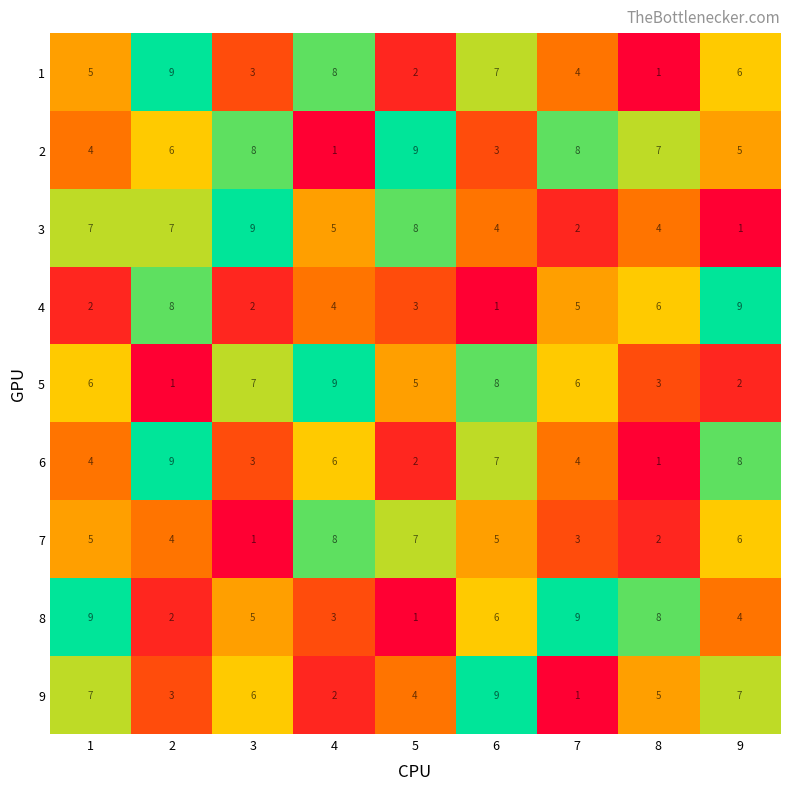

Count the 4 values in the range 2 to 6.

6